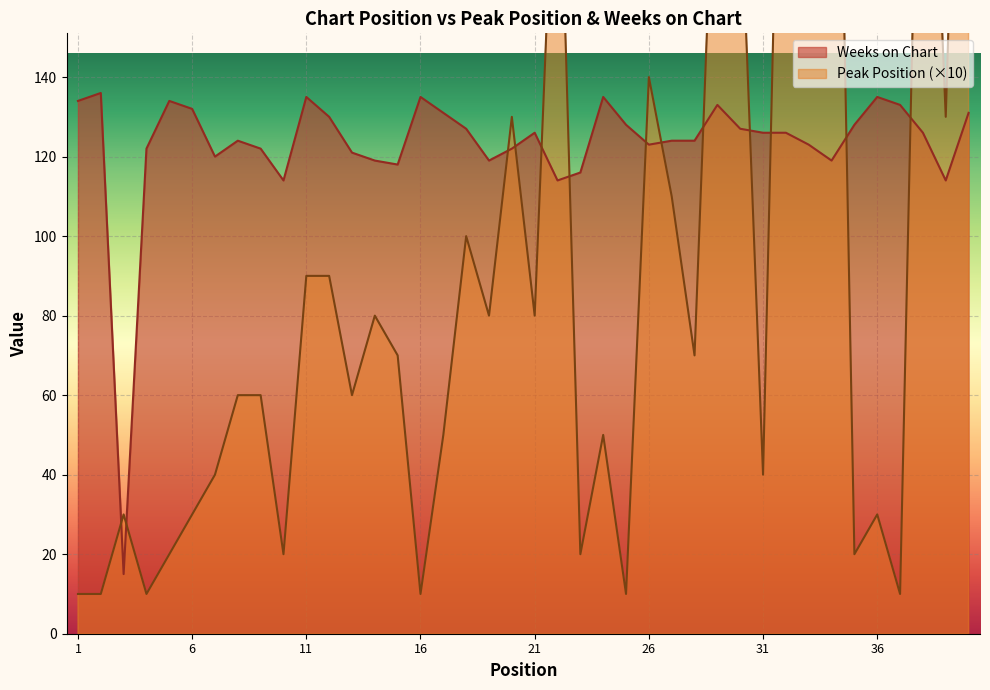

Reading left to right, what are all the values shown in this chart?

Peak Position: 10	10	30	10	20	30	40	60	60	20	90	90	60	80	70	10	50	100	80	130	80	220	20	50	10	140	110	70	220	190	40	290	190	320	20	30	10	270	130	320
Weeks on Chart: 134	136	15	122	134	132	120	124	122	114	135	130	121	119	118	135	131	127	119	122	126	114	116	135	128	123	124	124	133	127	126	126	123	119	128	135	133	126	114	131